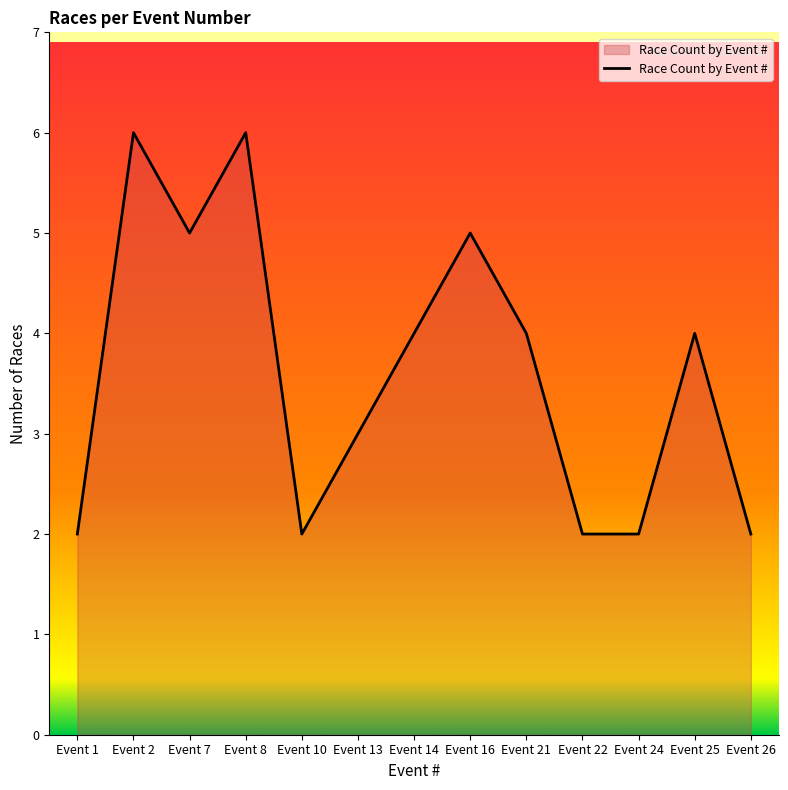

Count the values in the range 2 to 5.

11